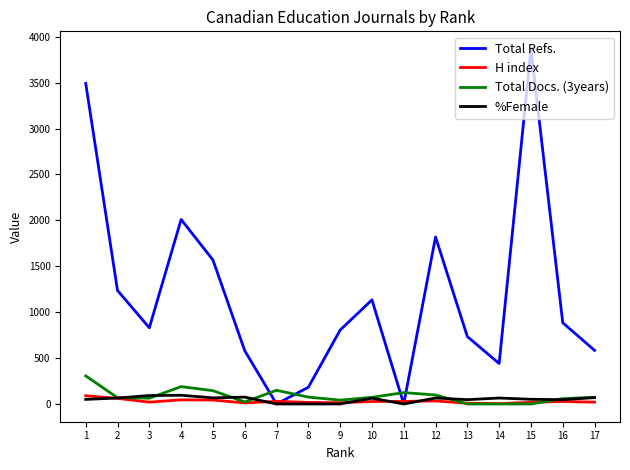

Which series has the largest total across all categories?

Total Refs.